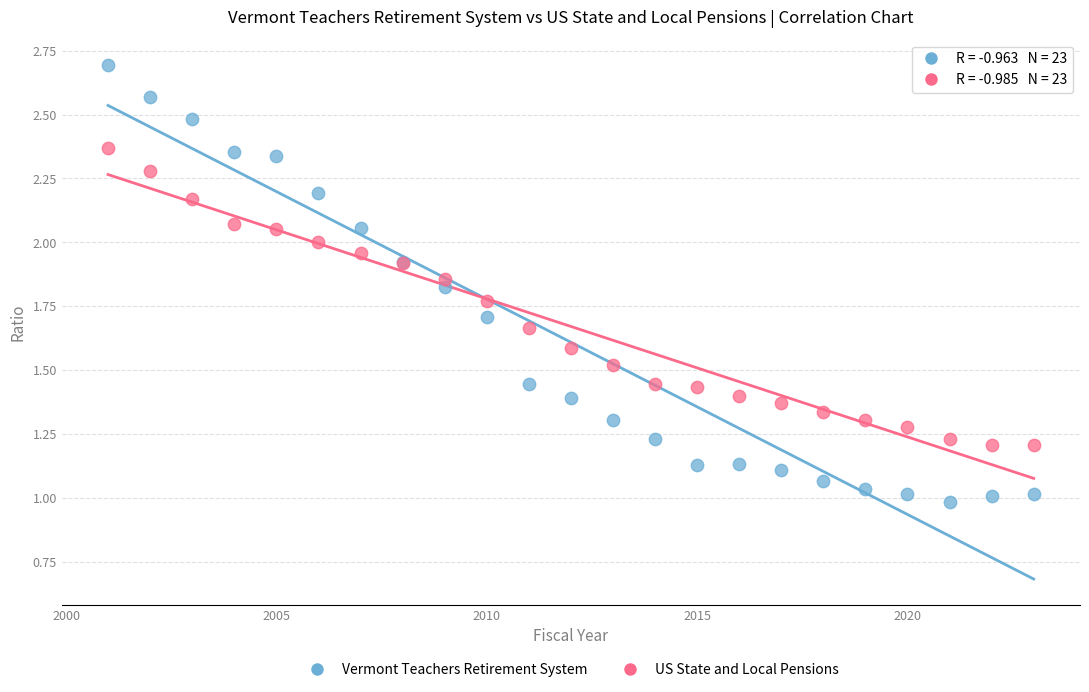

Which series reaches the minimum Y coordinate?

Vermont Teachers Retirement System